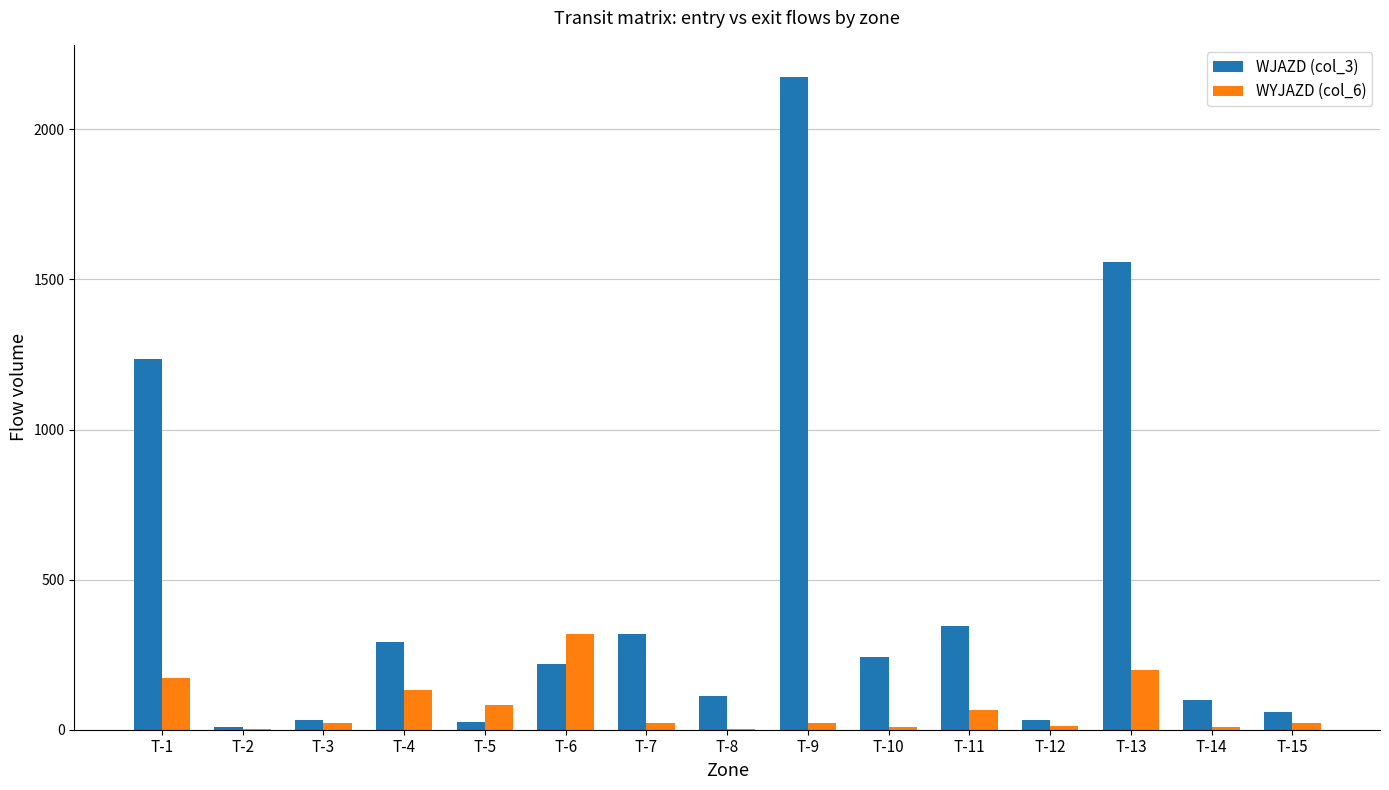

Which series has the largest total across all categories?

WJAZD (col_3)